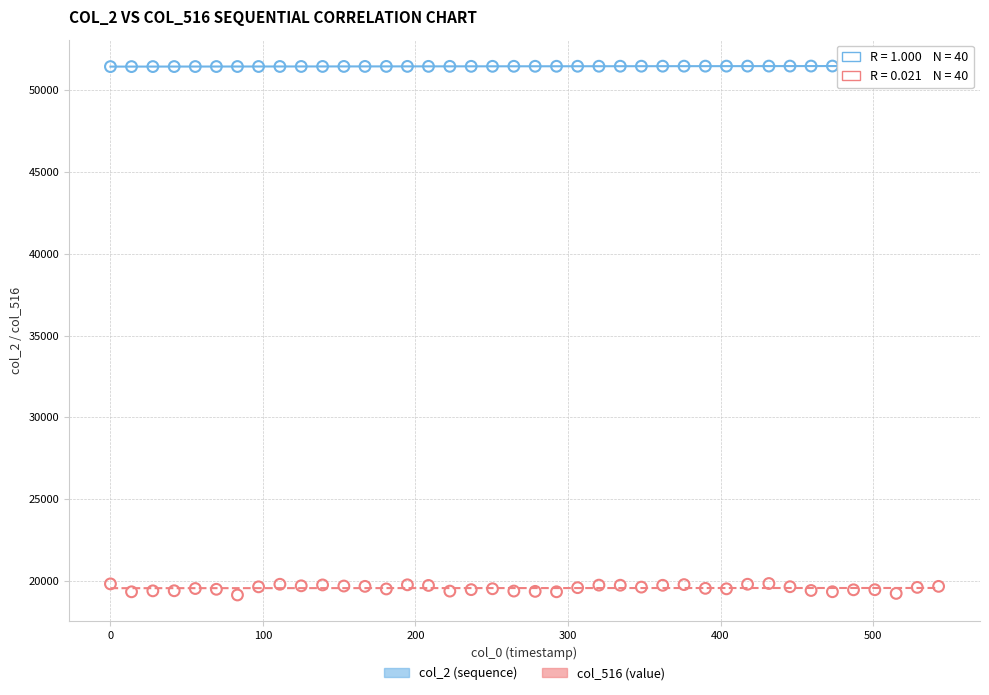

Which series reaches the maximum Y coordinate?

col_2 (sequence)